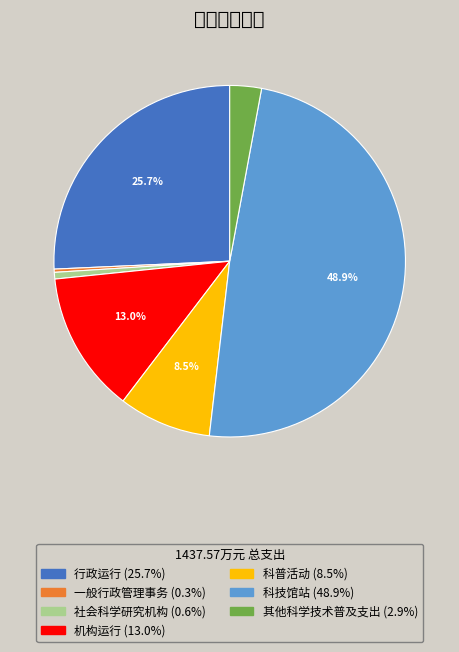

What percentage is NOT represented by 机构运行?

87.0%